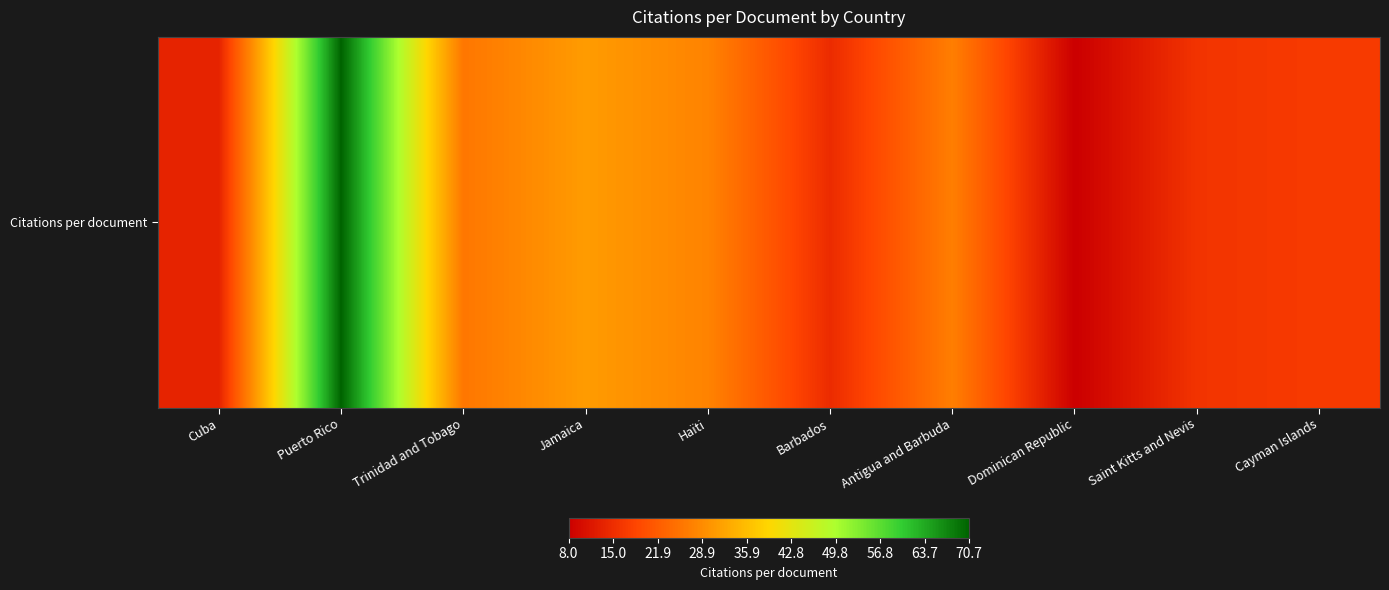

List the labels in order of value, largest first.

Puerto Rico, Jamaica, Haïti, Antigua and Barbuda, Trinidad and Tobago, Cayman Islands, Saint Kitts and Nevis, Barbados, Cuba, Dominican Republic